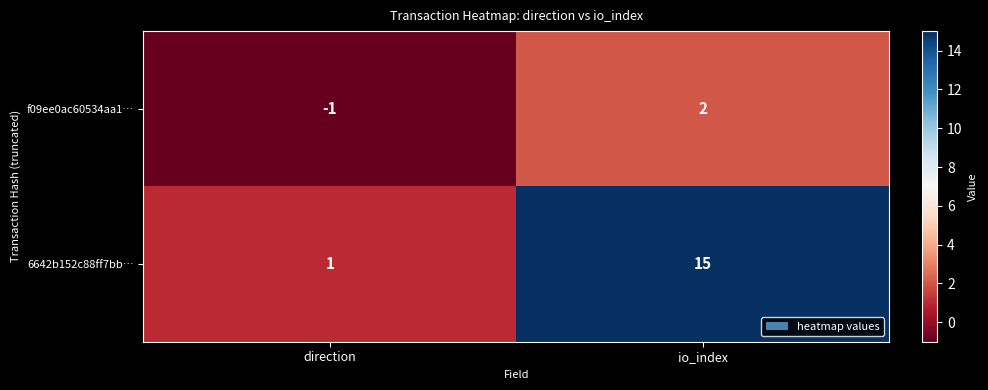

The value of 6642b152c88ff7bb… at direction is 1. True or false?

True